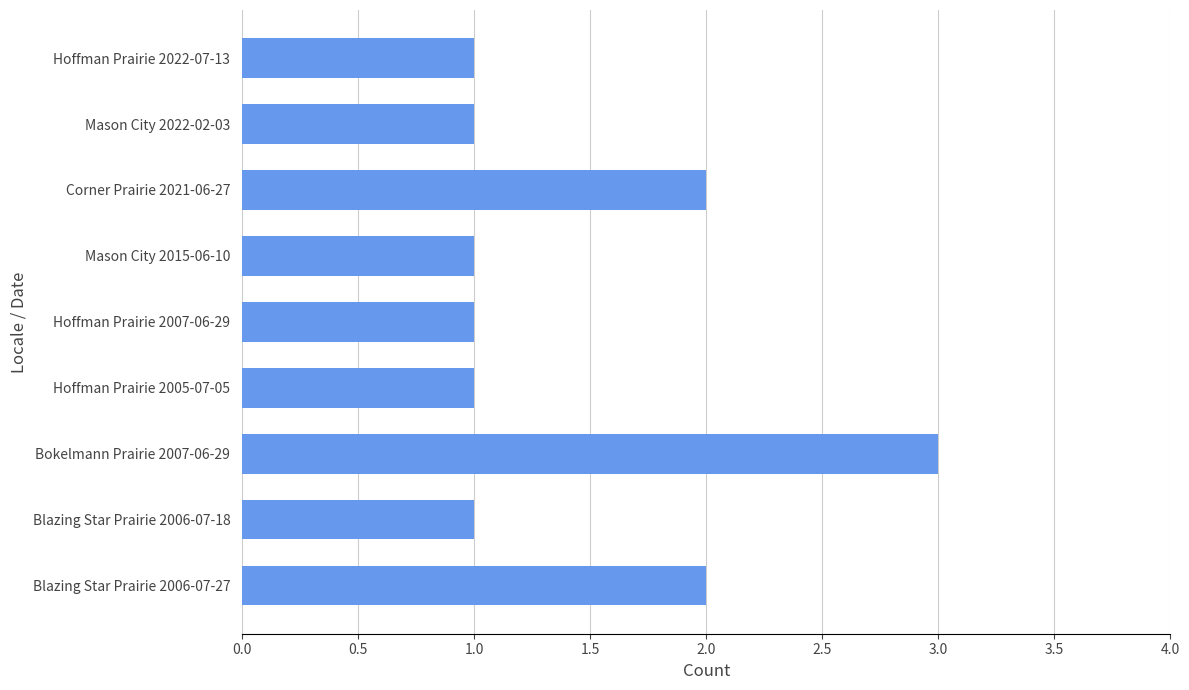

What is the maximum value shown in the chart?

3